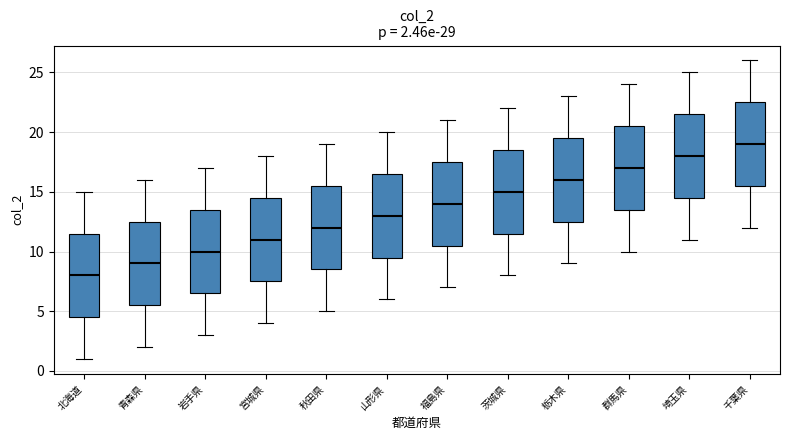

Which box has the highest median line?

千葉県